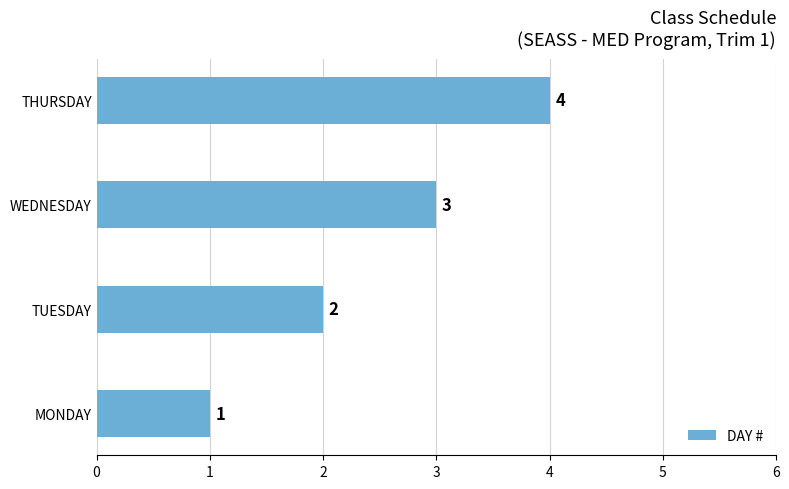

The chart shows a value of 1 at MONDAY. True or false?

True